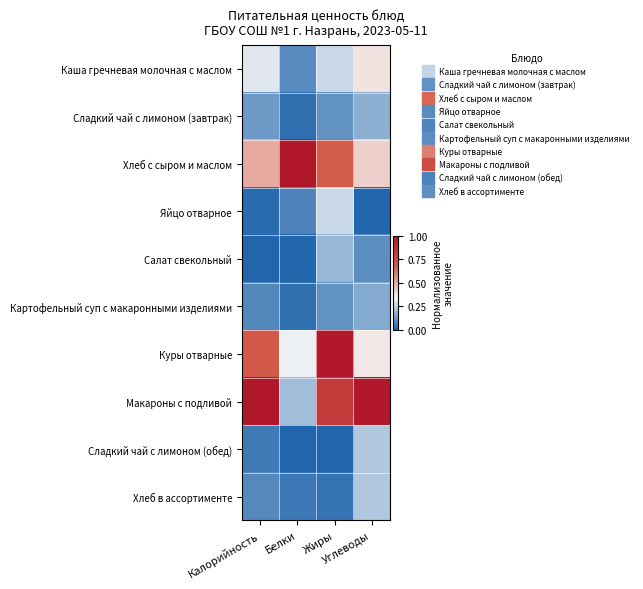

Reading right to left, transcribe all the data shown in this chart.

Каша гречневая молочная с маслом: Углеводы=0.4	Жиры=0.3	Белки=0.1	Калорийность=0.3
Сладкий чай с лимоном (завтрак): Углеводы=0.2	Жиры=0.1	Белки=0.0	Калорийность=0.1
Хлеб с сыром и маслом: Углеводы=0.4	Жиры=0.7	Белки=1.0	Калорийность=0.5
Яйцо отварное: Углеводы=0.0	Жиры=0.3	Белки=0.1	Калорийность=0.0
Салат свекольный: Углеводы=0.1	Жиры=0.2	Белки=0.0	Калорийность=0.0
Картофельный суп с макаронными изделиями: Углеводы=0.2	Жиры=0.1	Белки=0.0	Калорийность=0.1
Куры отварные: Углеводы=0.4	Жиры=1.0	Белки=0.3	Калорийность=0.7
Макароны с подливой: Углеводы=1.0	Жиры=0.8	Белки=0.2	Калорийность=1.0
Сладкий чай с лимоном (обед): Углеводы=0.2	Жиры=0.0	Белки=0.0	Калорийность=0.1
Хлеб в ассортименте: Углеводы=0.2	Жиры=0.0	Белки=0.0	Калорийность=0.1